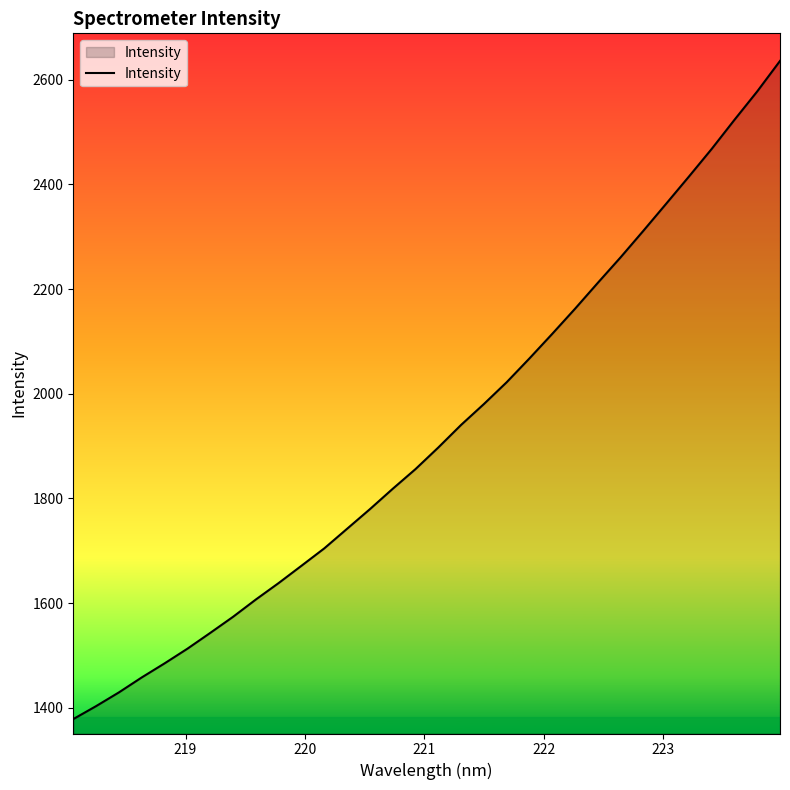

Count the number of categories in the chart.

32